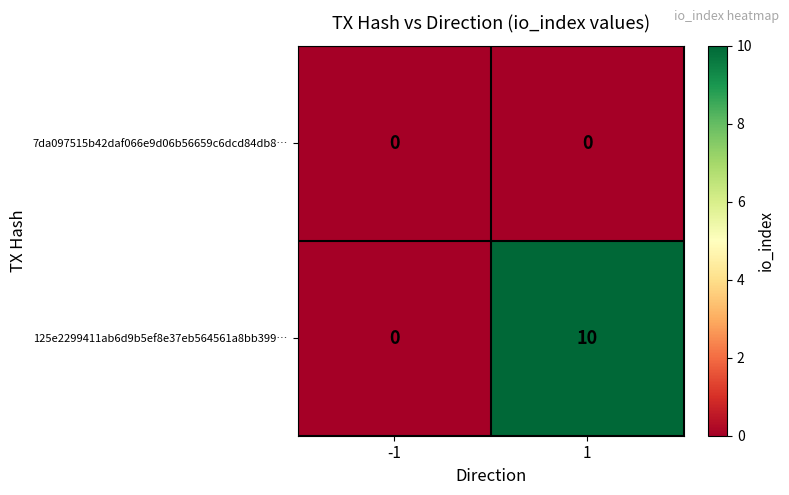

At how many categories does at least one series exceed 4?

1